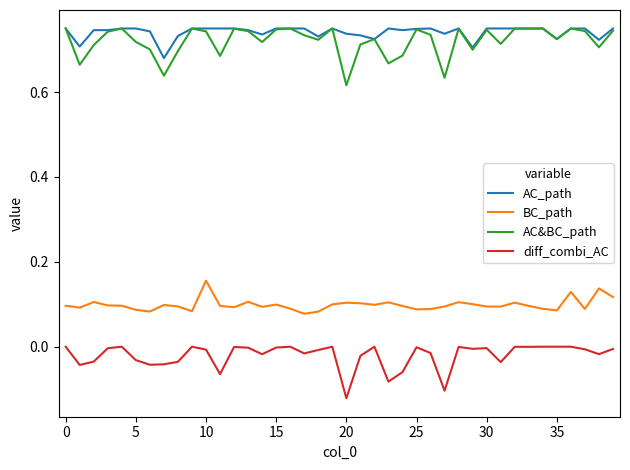

What are all the series names shown in the legend?

AC_path, BC_path, AC&BC_path, diff_combi_AC